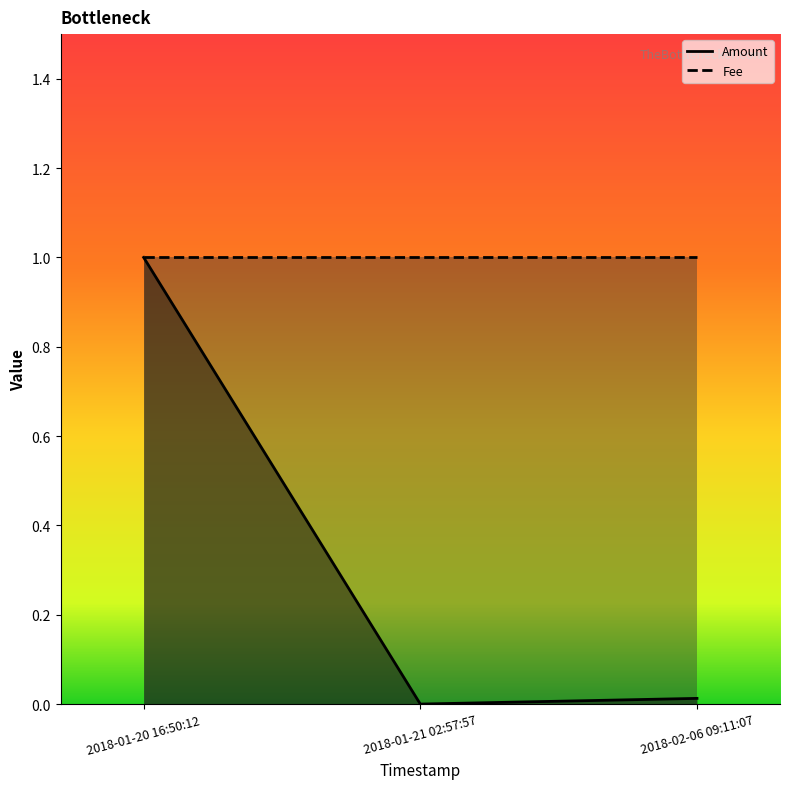

The Fee series shows 1.0 at 2018-01-21 02:57:57. True or false?

True